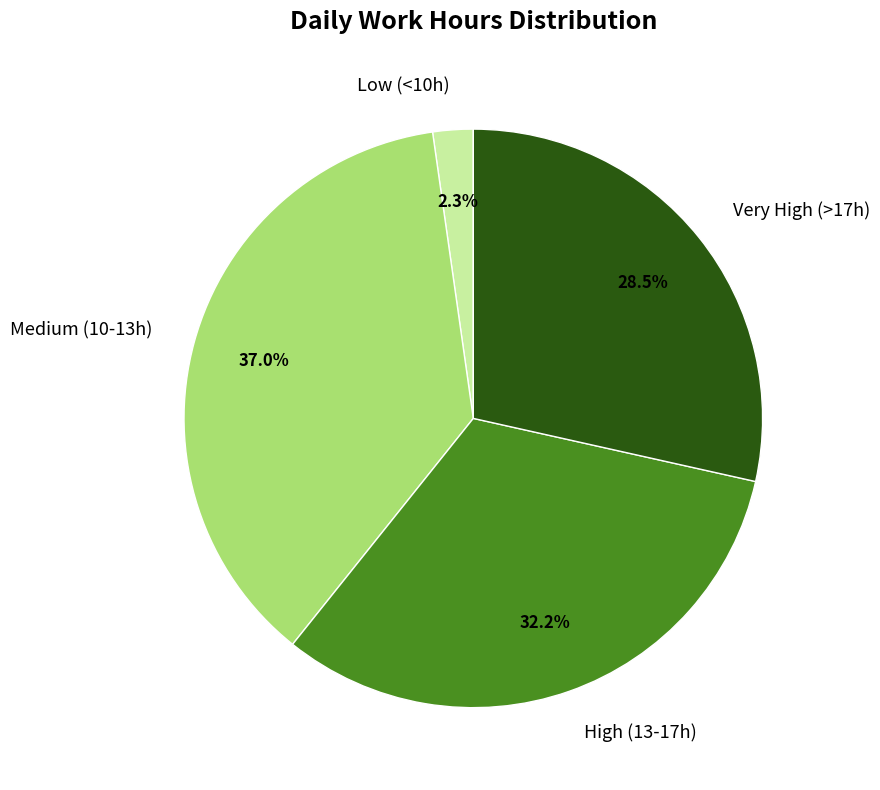

Count the number of slices in the pie.

4